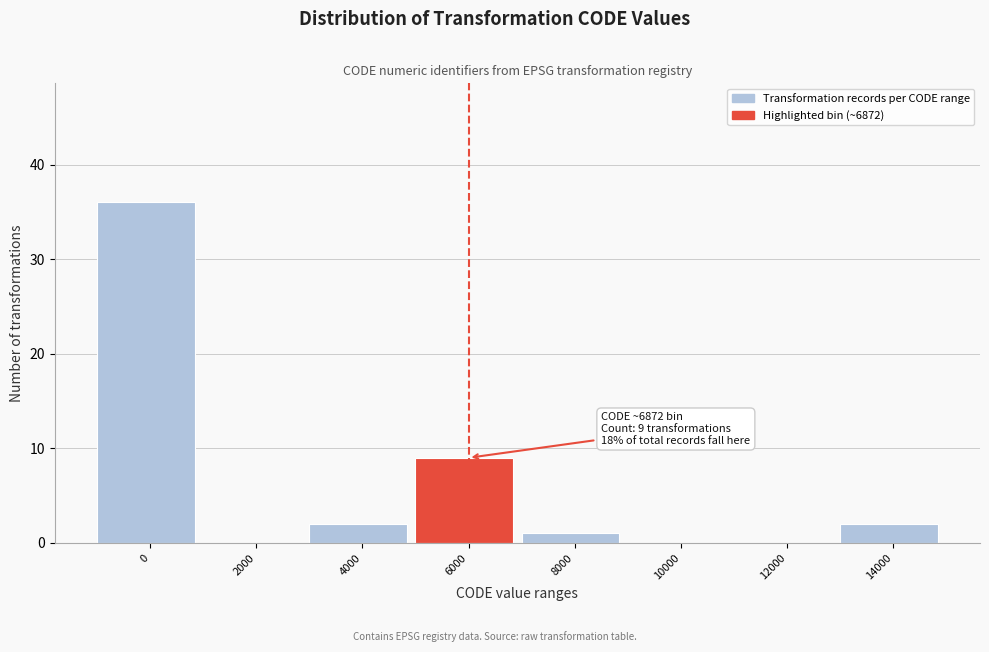

Reading right to left, transcribe all the data shown in this chart.

14000=2	12000=0	10000=0	8000=1	6000=9	4000=2	2000=0	0=36